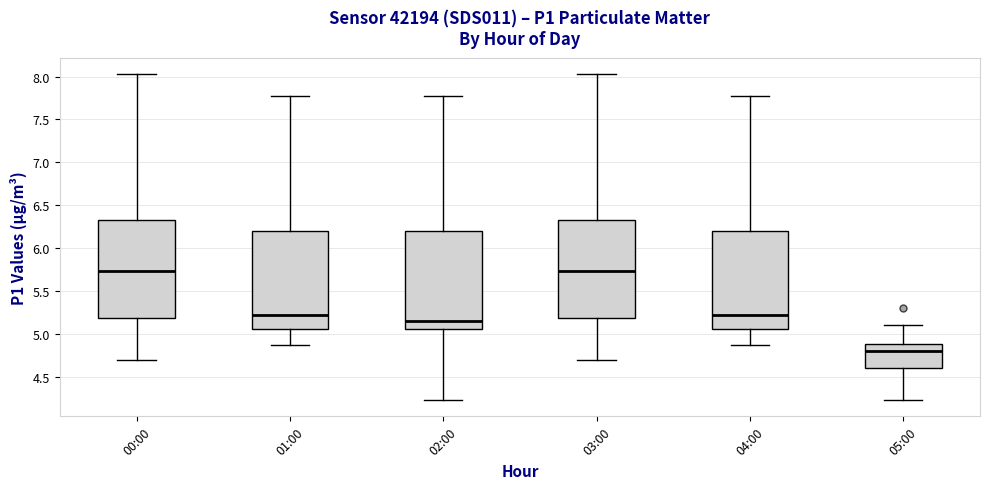

Where is the upper edge of the box for 03:00 on the y-axis? The values are not printed on the chart, so give them approximately, as read against the axis.

6.35